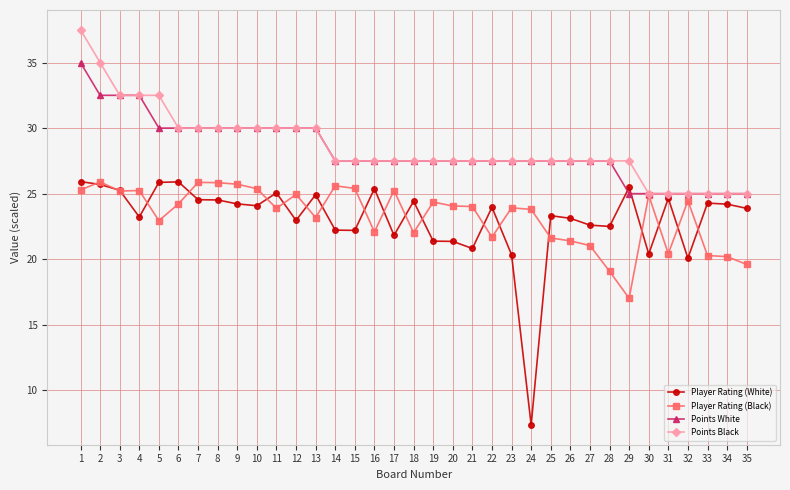

True or false: Player Rating (Black) has more than 2 interior local peaks.

True